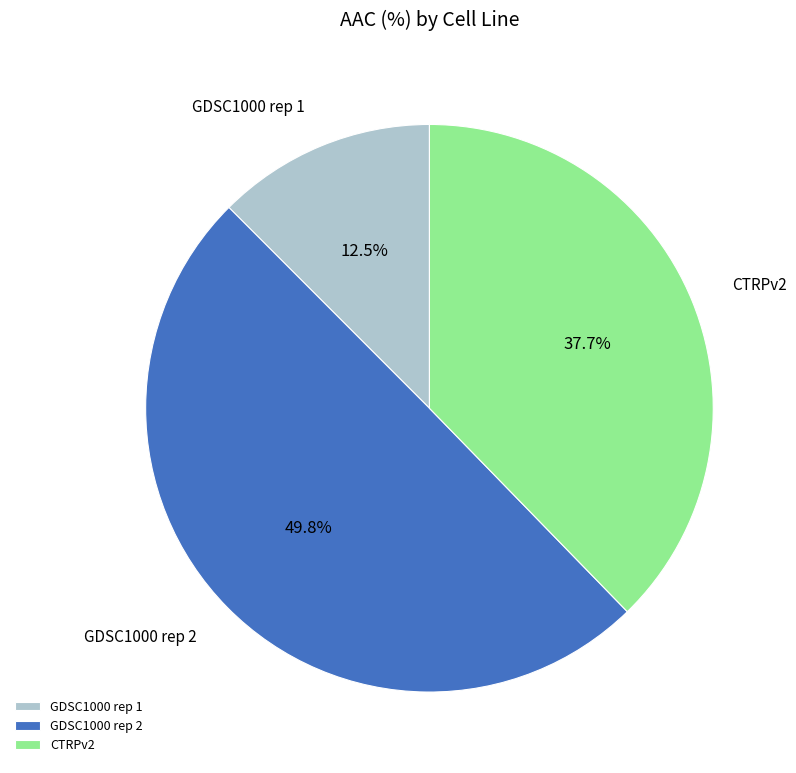

Count the number of slices in the pie.

3